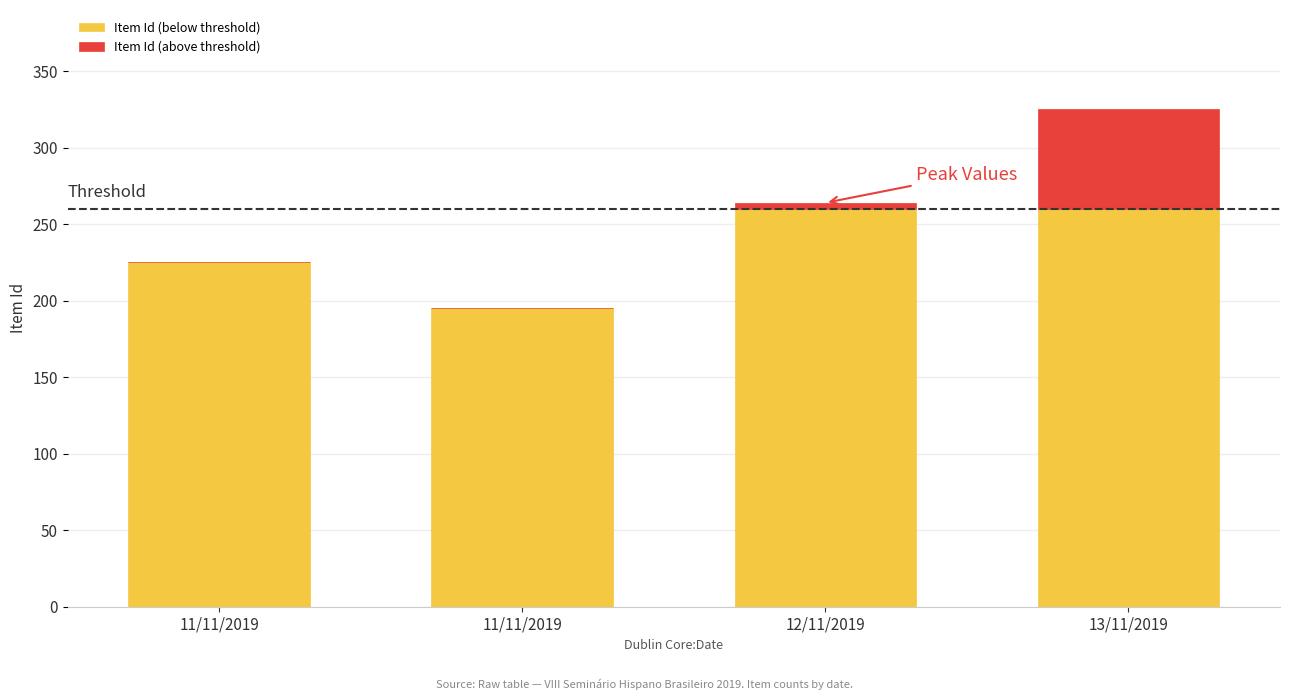

What are all the series names shown in the legend?

Item Id (below threshold), Item Id (above threshold)